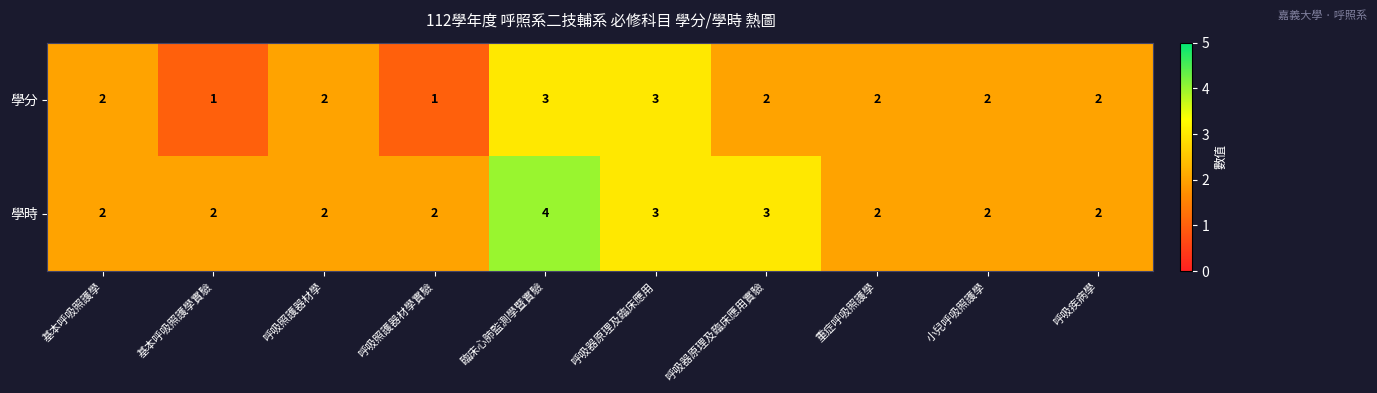

What is the minimum value shown in the chart?

1